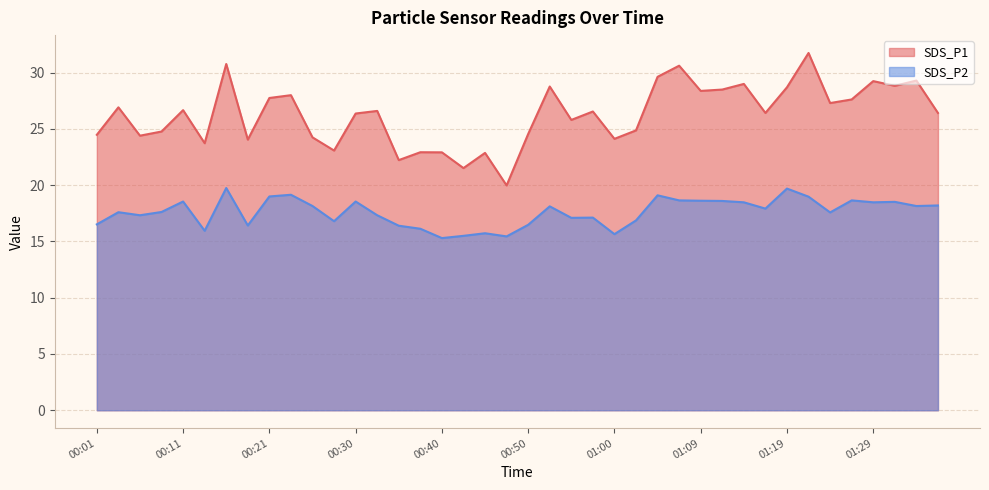

At which label does SDS_P1 first exceed 26?

00:04